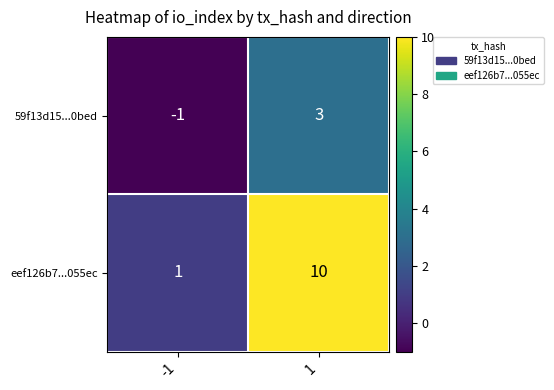

Reading right to left, extract all data points from this chart.

59f13d15...0bed: 1=3	-1=-1
eef126b7...055ec: 1=10	-1=1